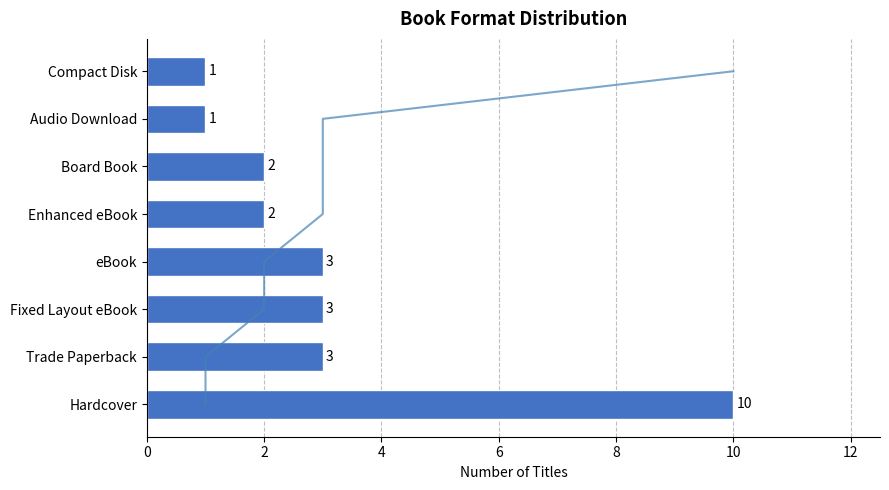

How many values are between 2 and 3?

5